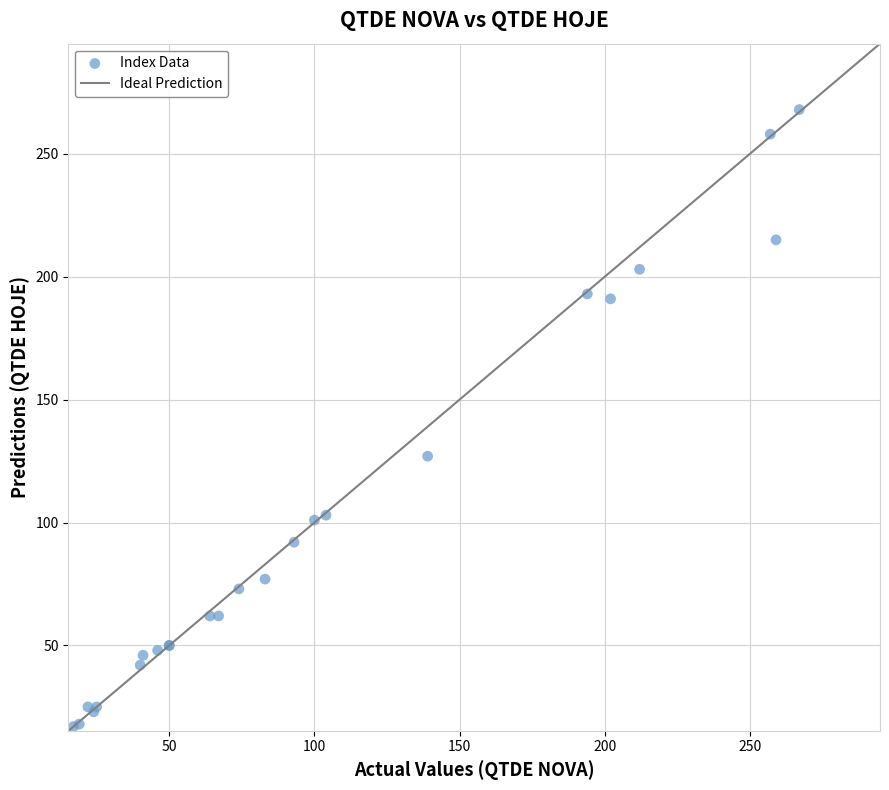

What Y value in the scatter plot is closest to 142?

127